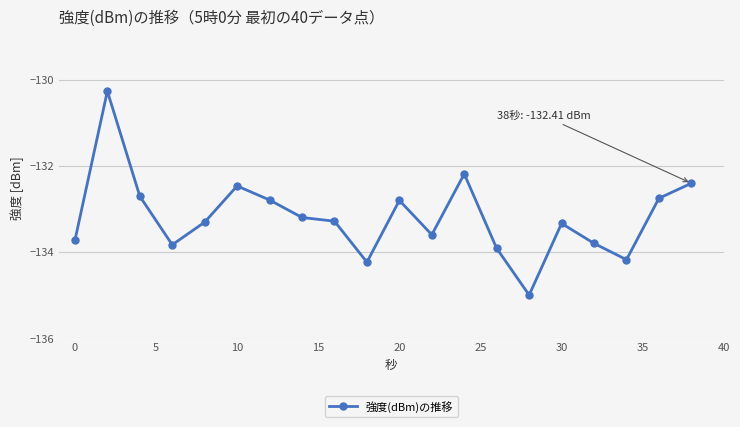

What is the value of the 15th point from the left?

-135.0